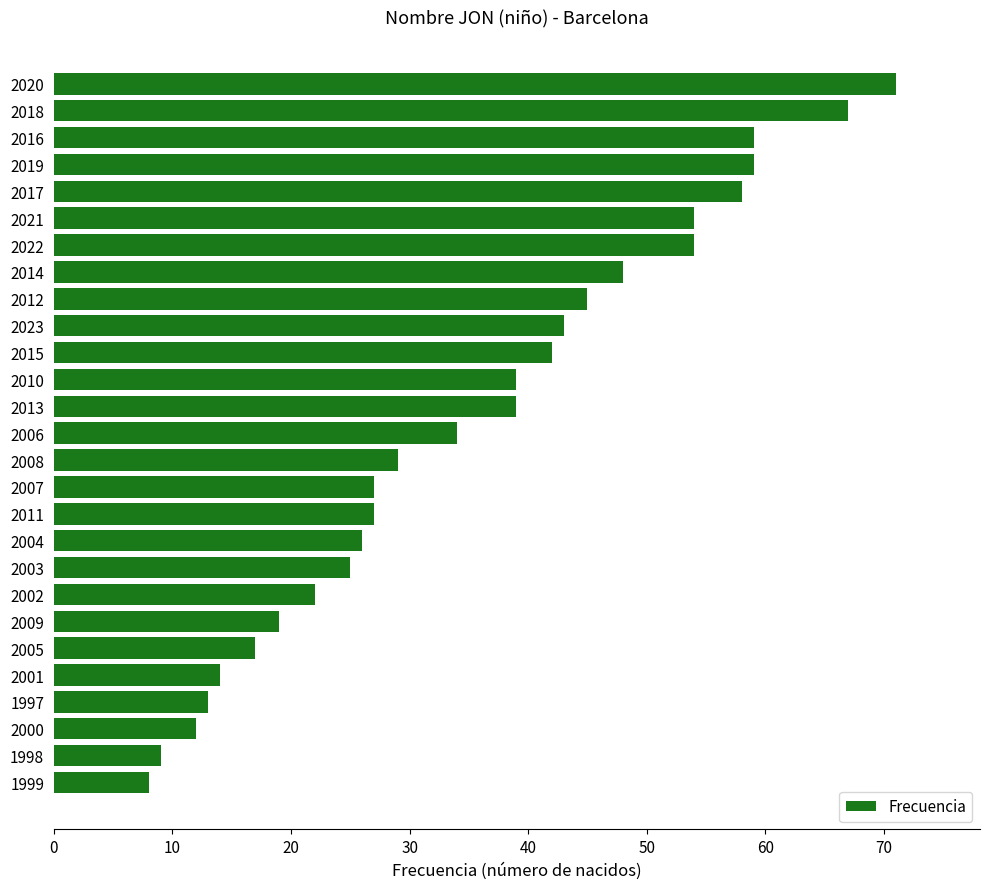

True or false: the data shows 54 at 2022.

True